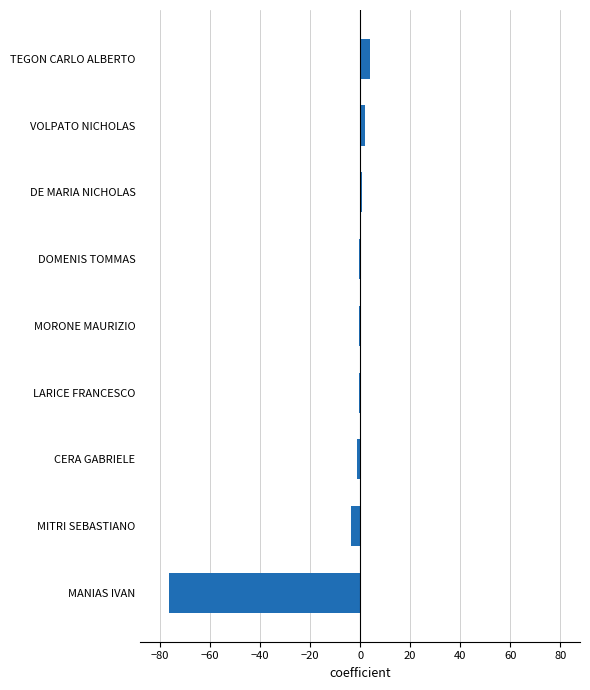

Between DOMENIS TOMMAS and TEGON CARLO ALBERTO, which is larger?

TEGON CARLO ALBERTO